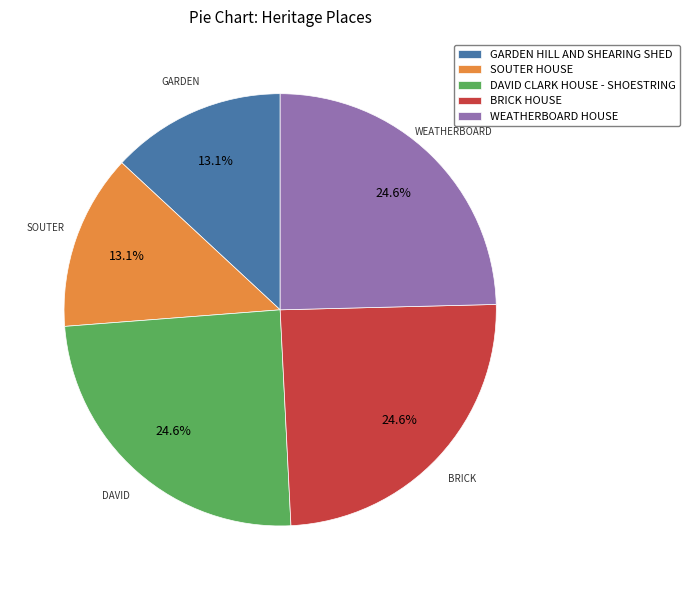

Combined, do BRICK HOUSE and SOUTER HOUSE account for over 50%?

No